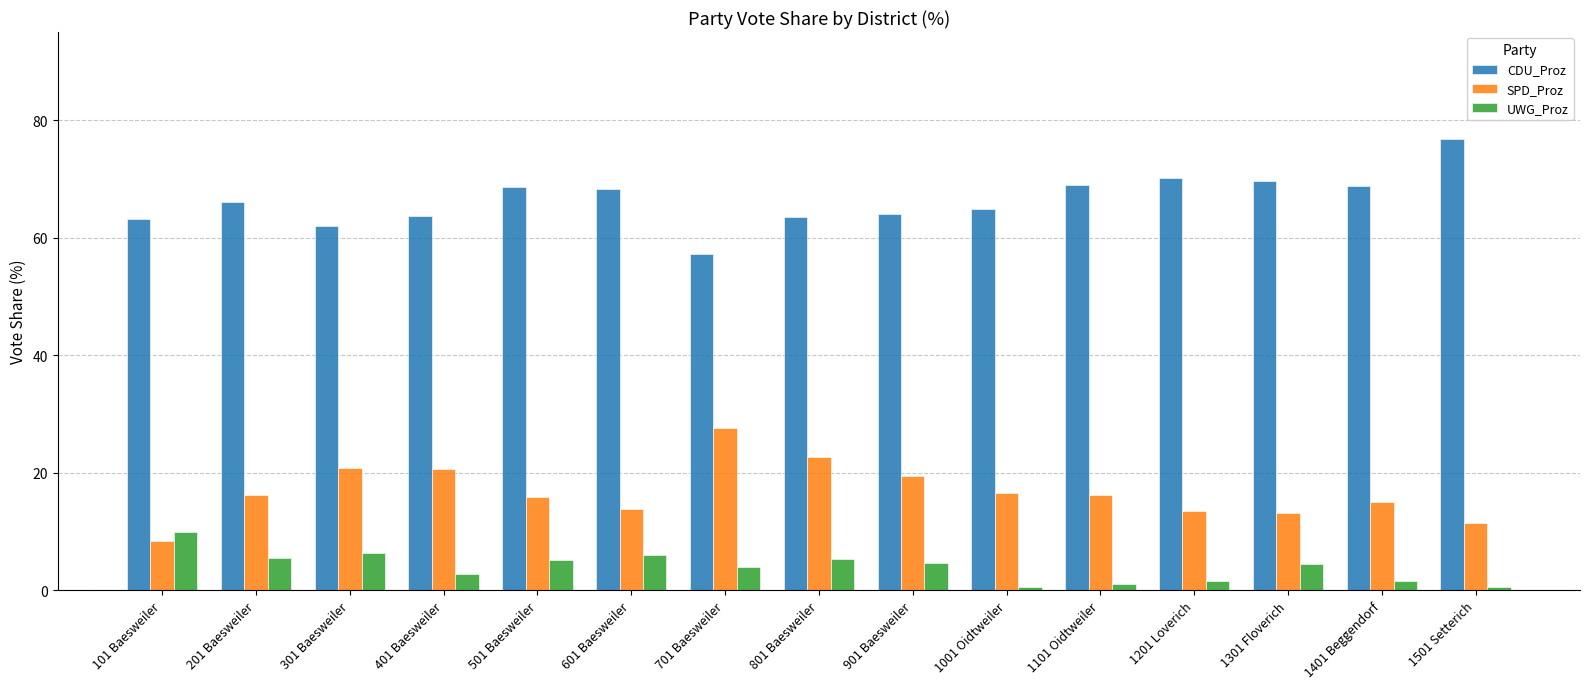

Is the value of UWG_Proz at 1501 Setterich greater than the value of CDU_Proz at 201 Baesweiler?

No